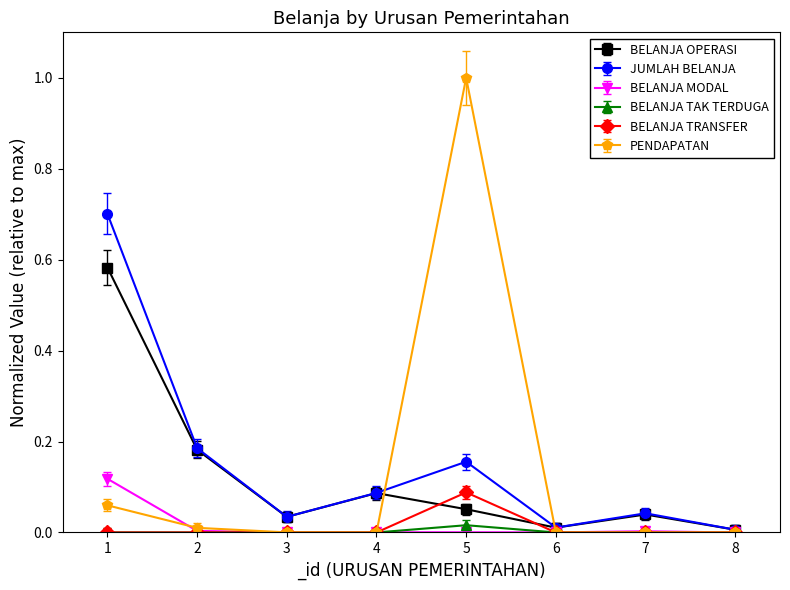

Which series has the widest spread of values?

PENDAPATAN